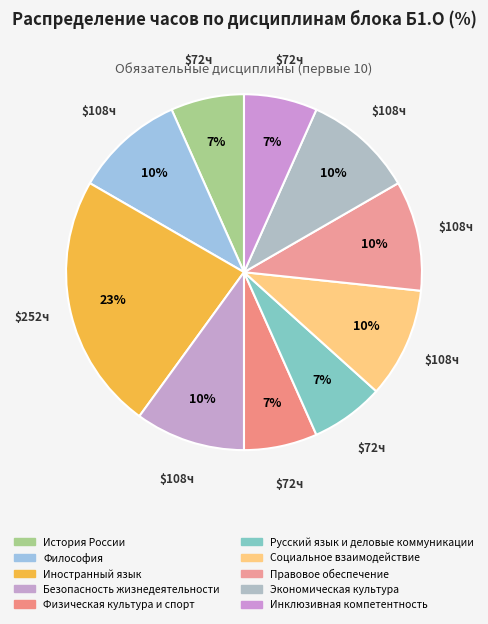

What percentage is the Правовое обеспечение slice, to the nearest percent?

10%